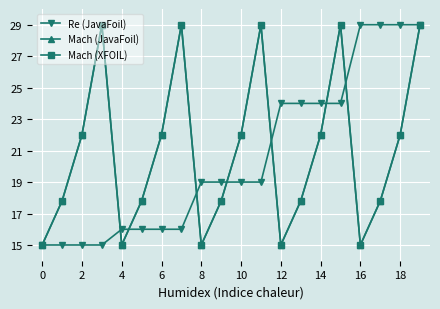

Reading right to left, transcribe all the data shown in this chart.

Re (JavaFoil): 29.0	29.0	29.0	29.0	24.0	24.0	24.0	24.0	19.0	19.0	19.0	19.0	16.0	16.0	16.0	16.0	15.0	15.0	15.0	15.0
Mach (JavaFoil): 29.0	22.0	17.8	15.0	29.0	22.0	17.8	15.0	29.0	22.0	17.8	15.0	29.0	22.0	17.8	15.0	29.0	22.0	17.8	15.0
Mach (XFOIL): 29.0	22.0	17.8	15.0	29.0	22.0	17.8	15.0	29.0	22.0	17.8	15.0	29.0	22.0	17.8	15.0	29.0	22.0	17.8	15.0